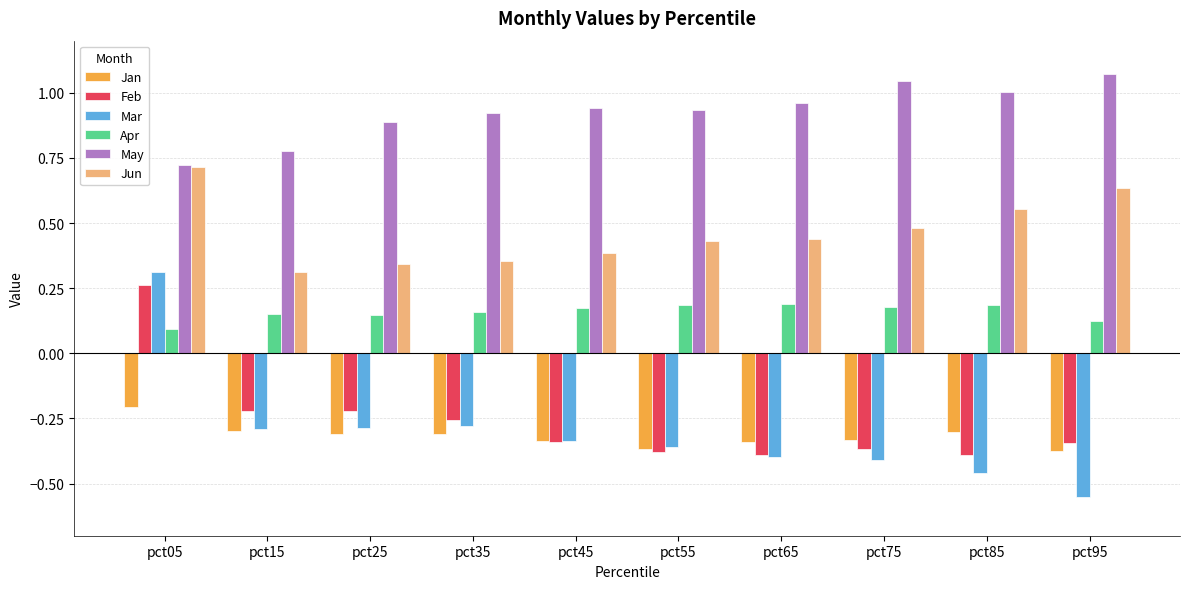

How many bars are there in each group?

6